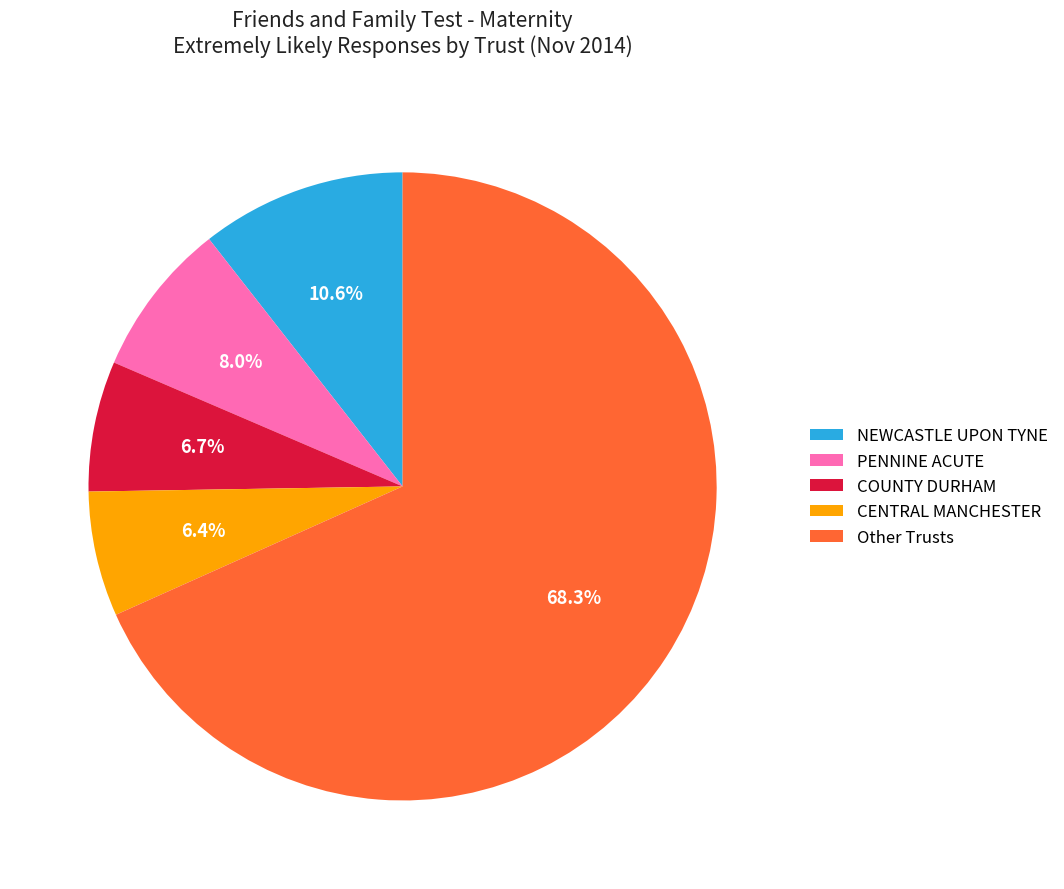

Which slice is the largest?

Other Trusts